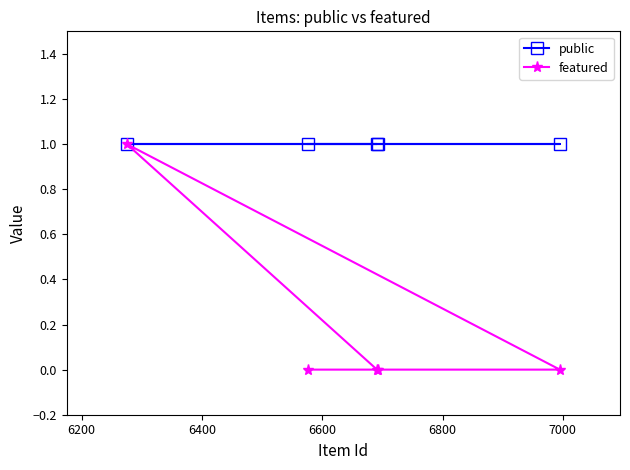

What is the value of the public point at the 4th from the left?

1